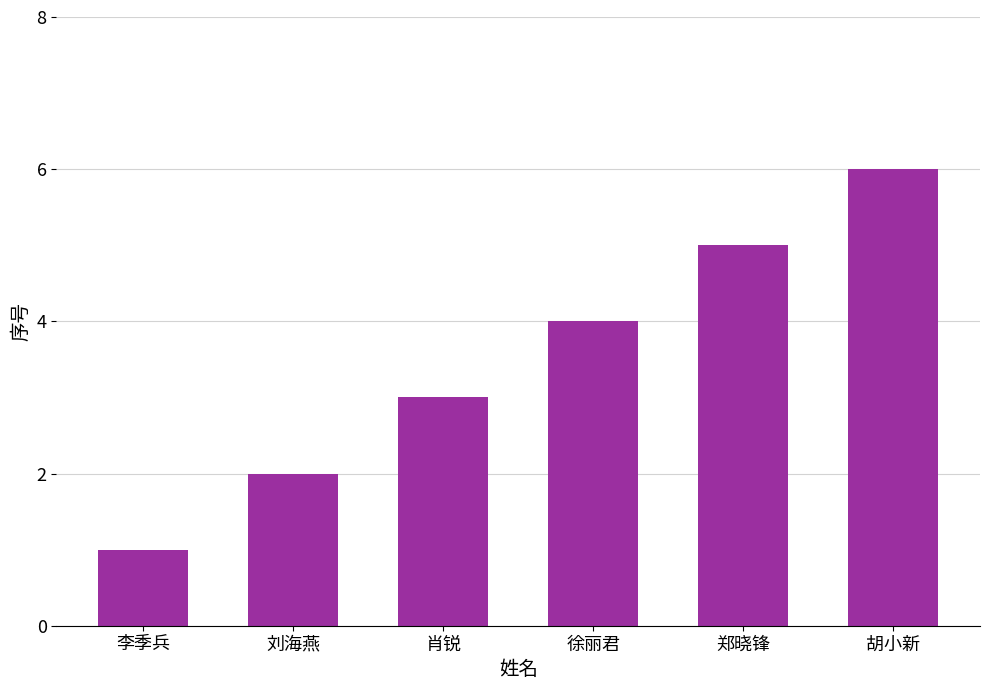

What position from the left is 郑晓锋?

5